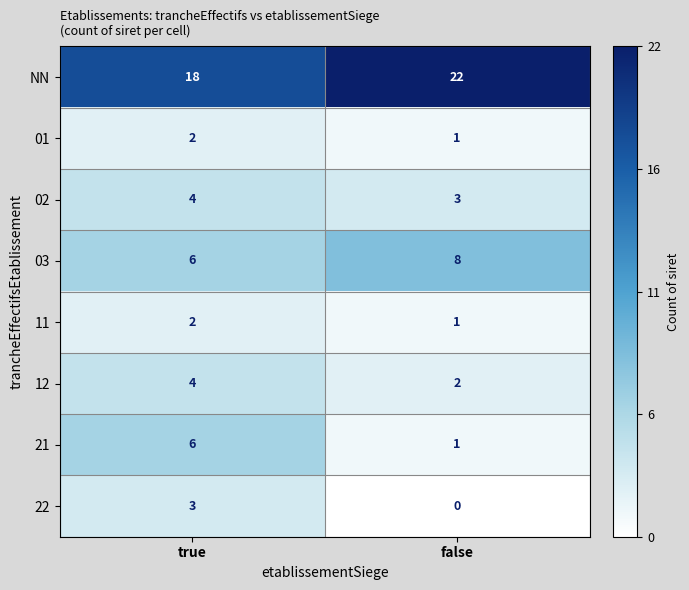

Where is 02 nearest to the value 3?

false